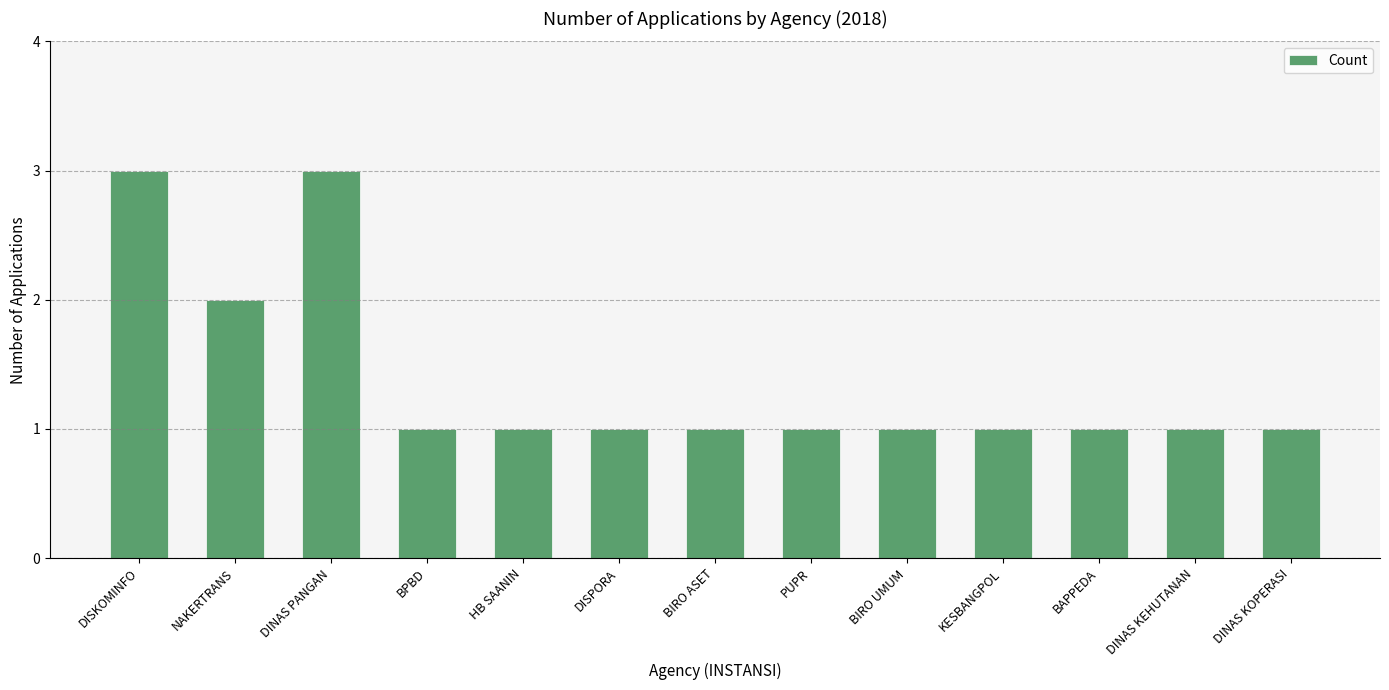

Does the chart contain any negative values?

No